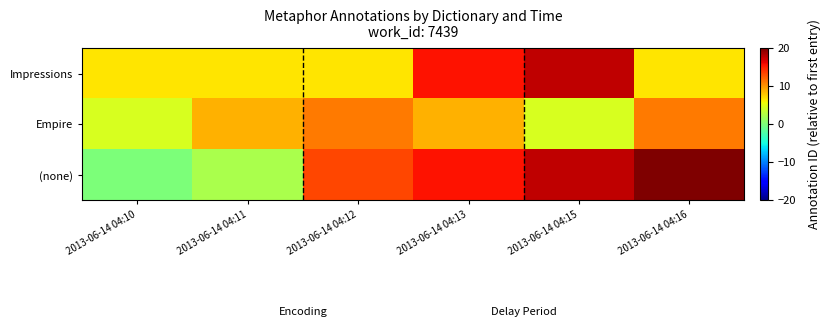

Between 2013-06-14 04:11 and 2013-06-14 04:10, which is larger?

2013-06-14 04:11